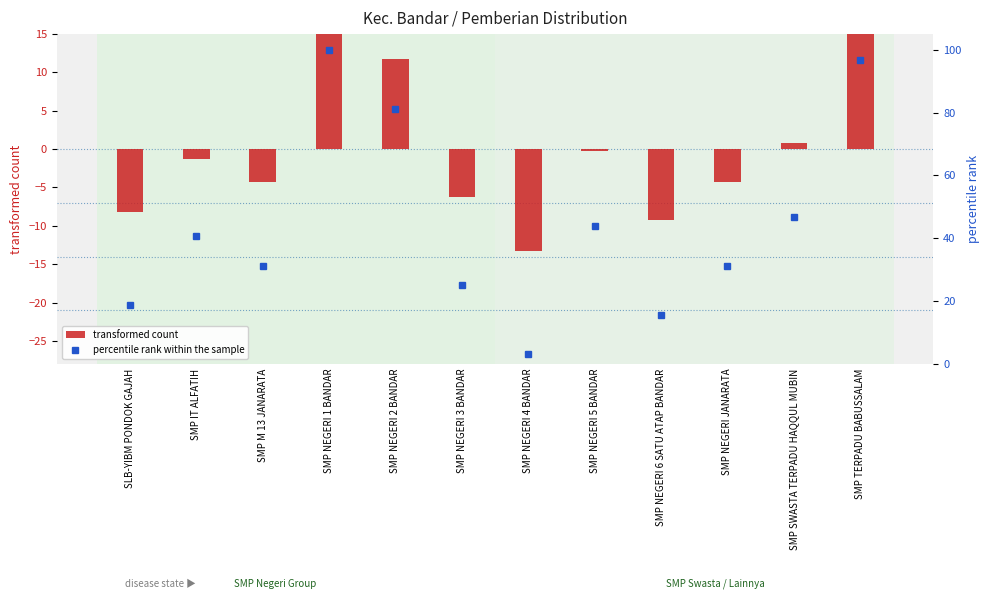

Rank the series by their average value, from highest to lowest.

percentile rank within the sample, transformed count